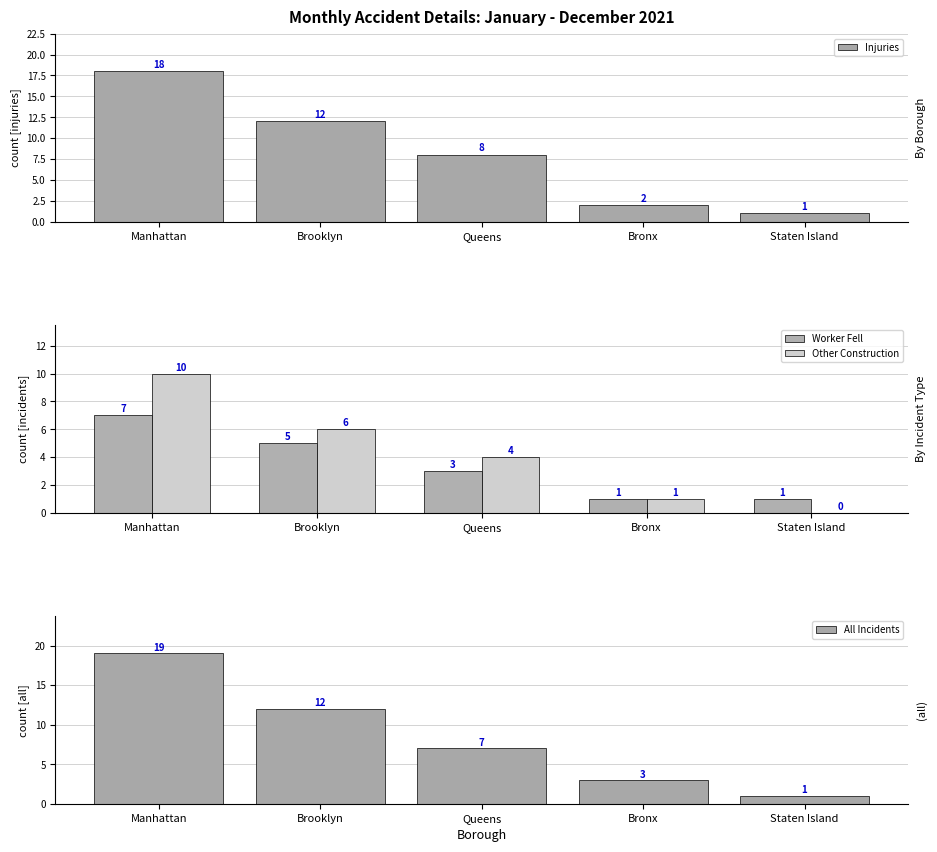

What is the sum of the Injuries values at Manhattan and Staten Island?

19